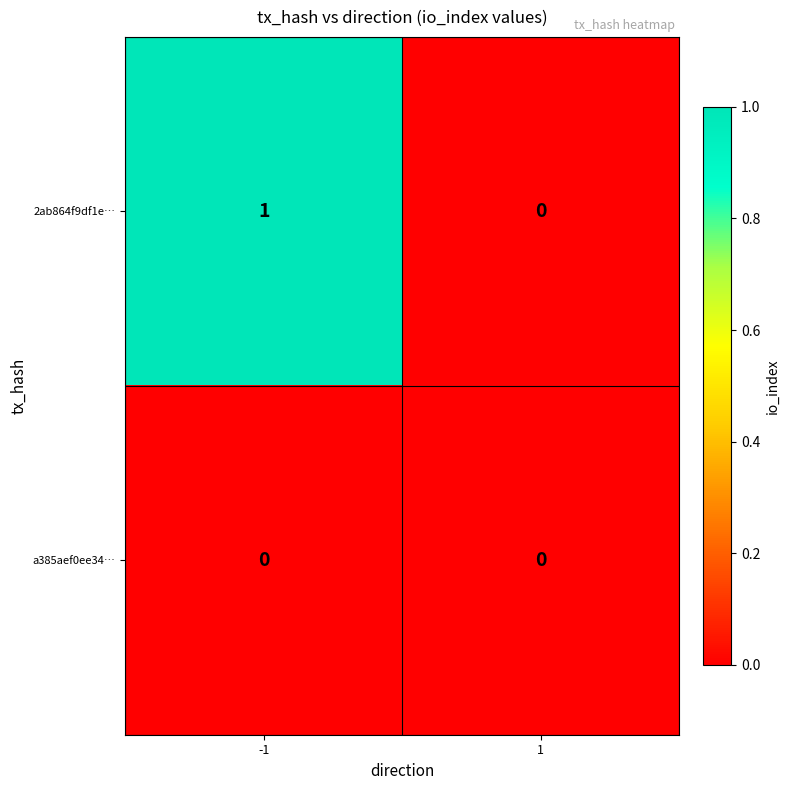

Is the value of 2ab864f9df1e… at -1 greater than the value of a385aef0ee34… at -1?

Yes